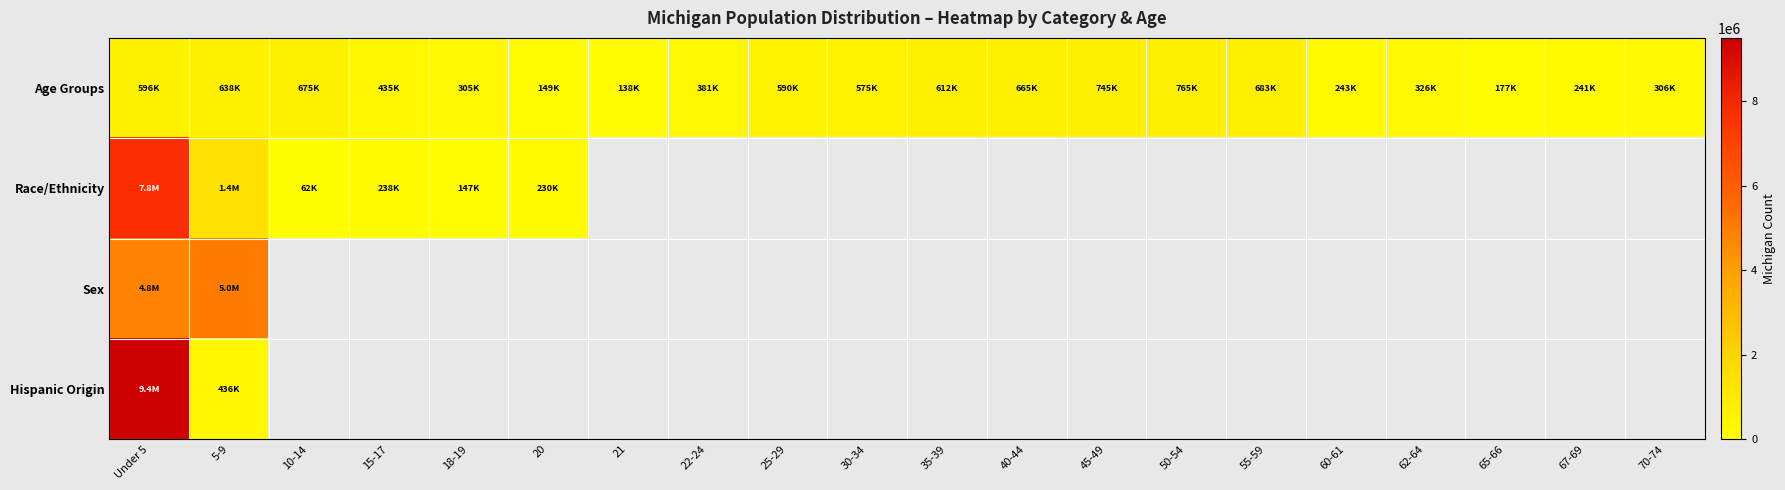

Is the value of Age Groups at 62-64 greater than the value of Sex at 40-44?

No